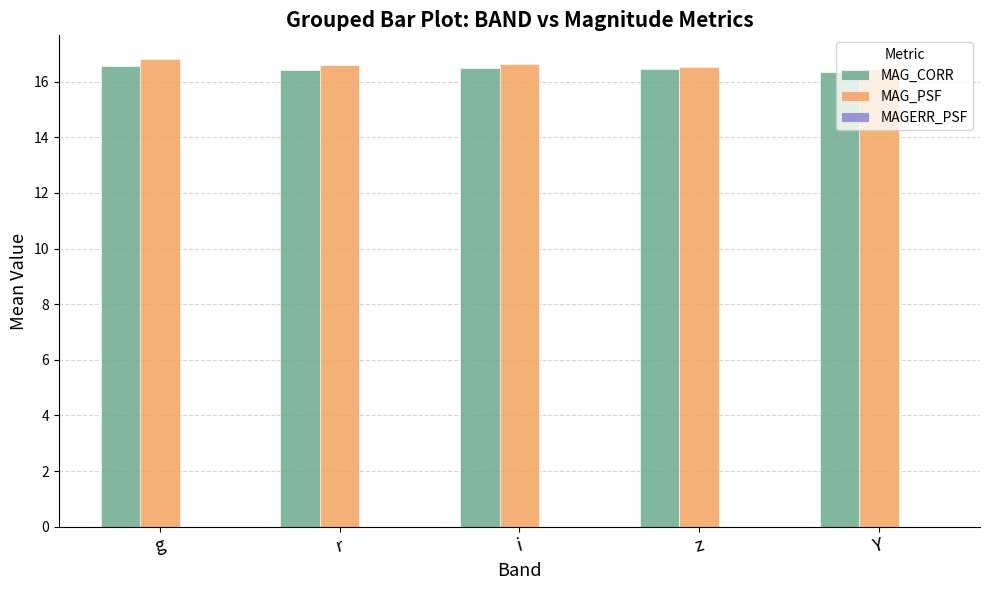

The MAG_PSF series shows 16.8 at g. True or false?

True